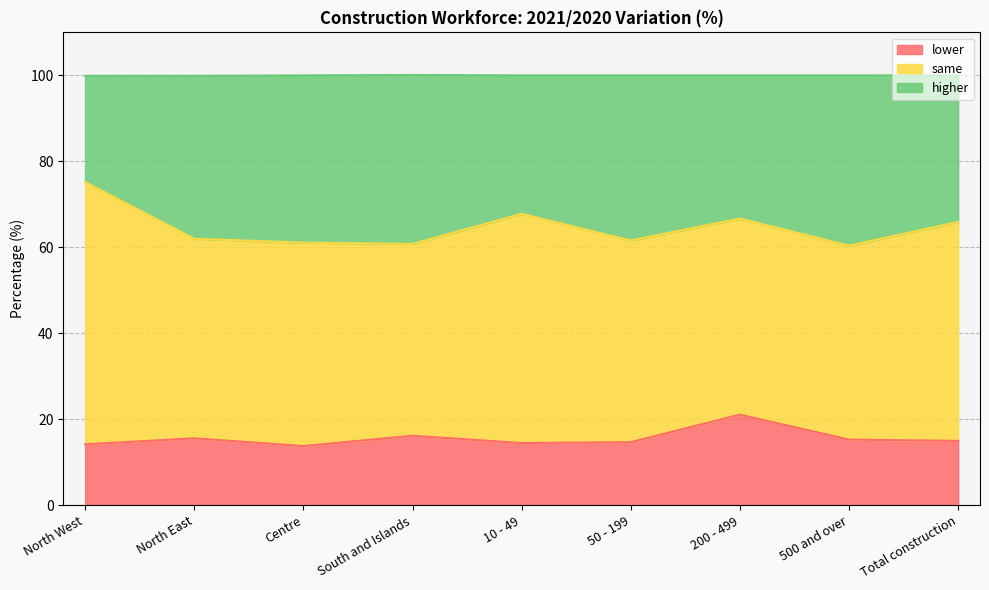

Does the chart have visible grid lines?

Yes